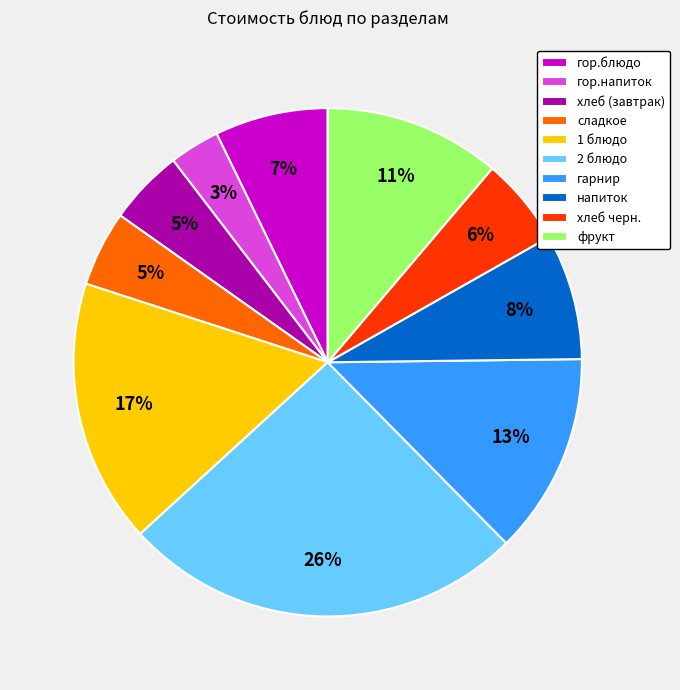

Which has a higher value, хлеб черн. or хлеб (завтрак)?

хлеб черн.